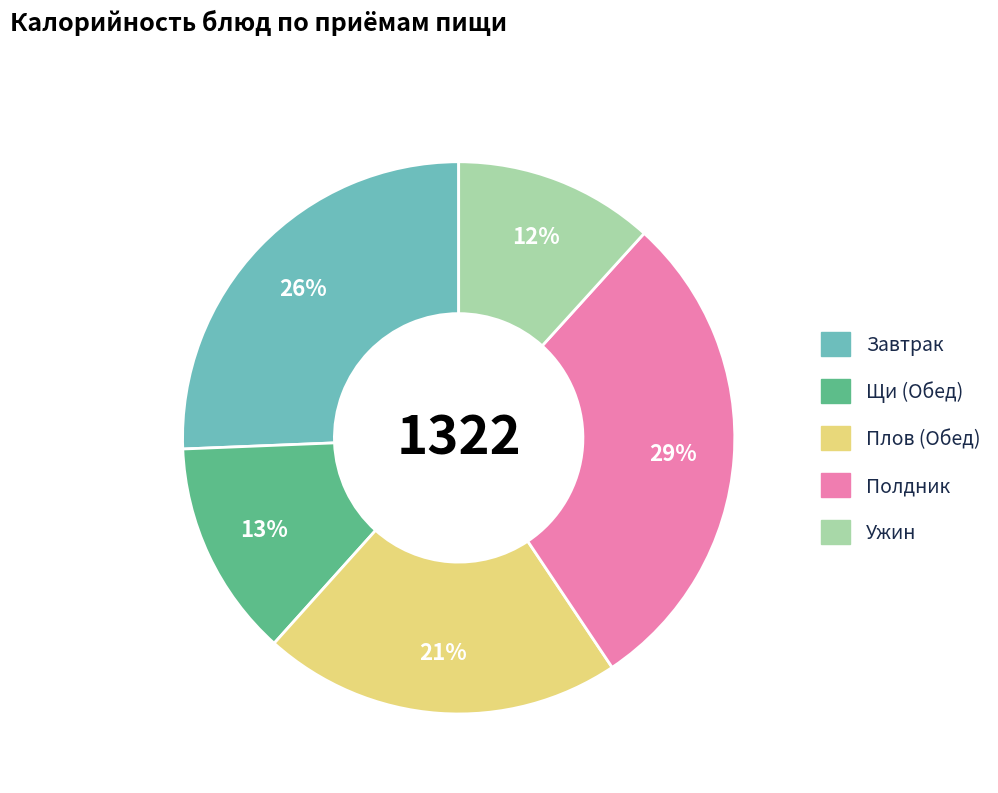

Rank the categories by value from lowest to highest.

Ужин, Щи (Обед), Плов (Обед), Завтрак, Полдник